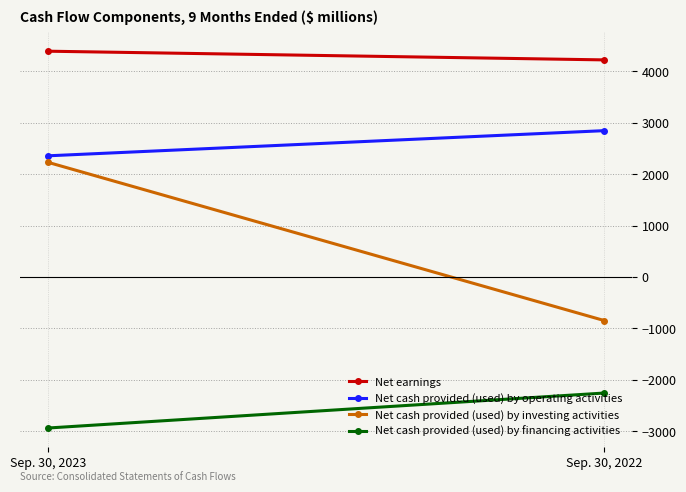

List the labels in order of Net cash provided (used) by operating activities value, smallest first.

Sep. 30, 2023, Sep. 30, 2022